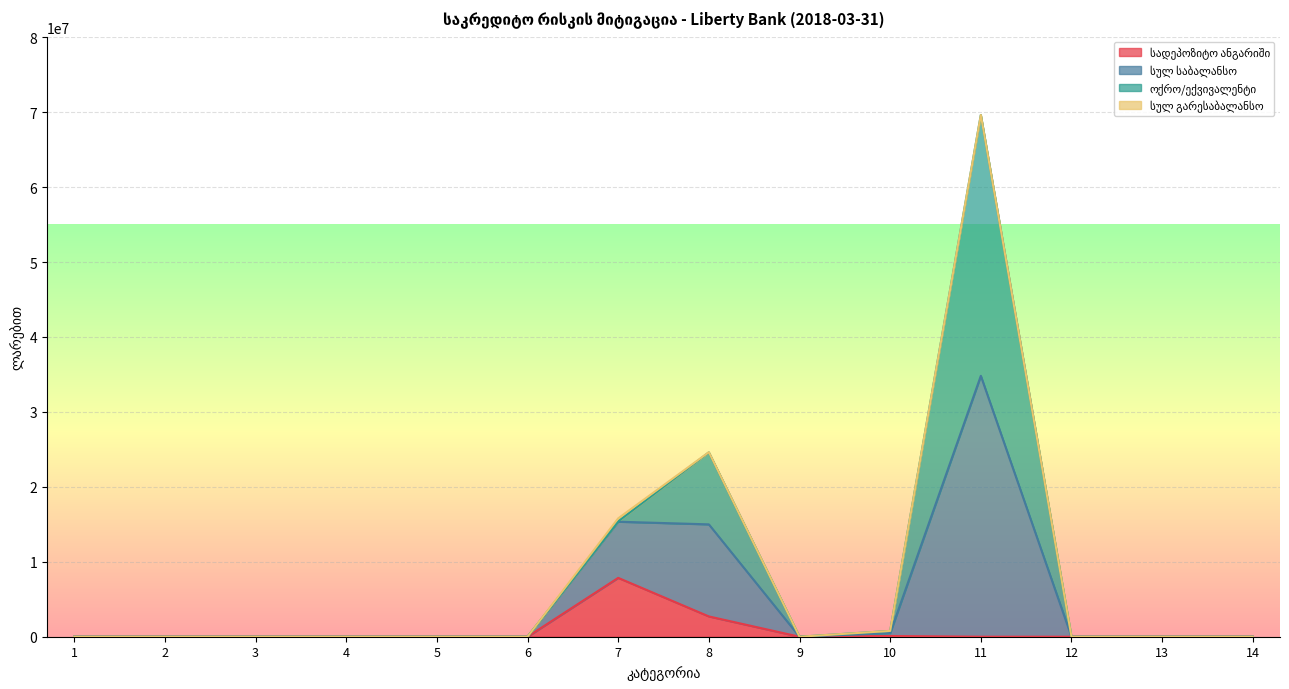

The სულ საბალანსო series shows -11193270.7 at 2. True or false?

False